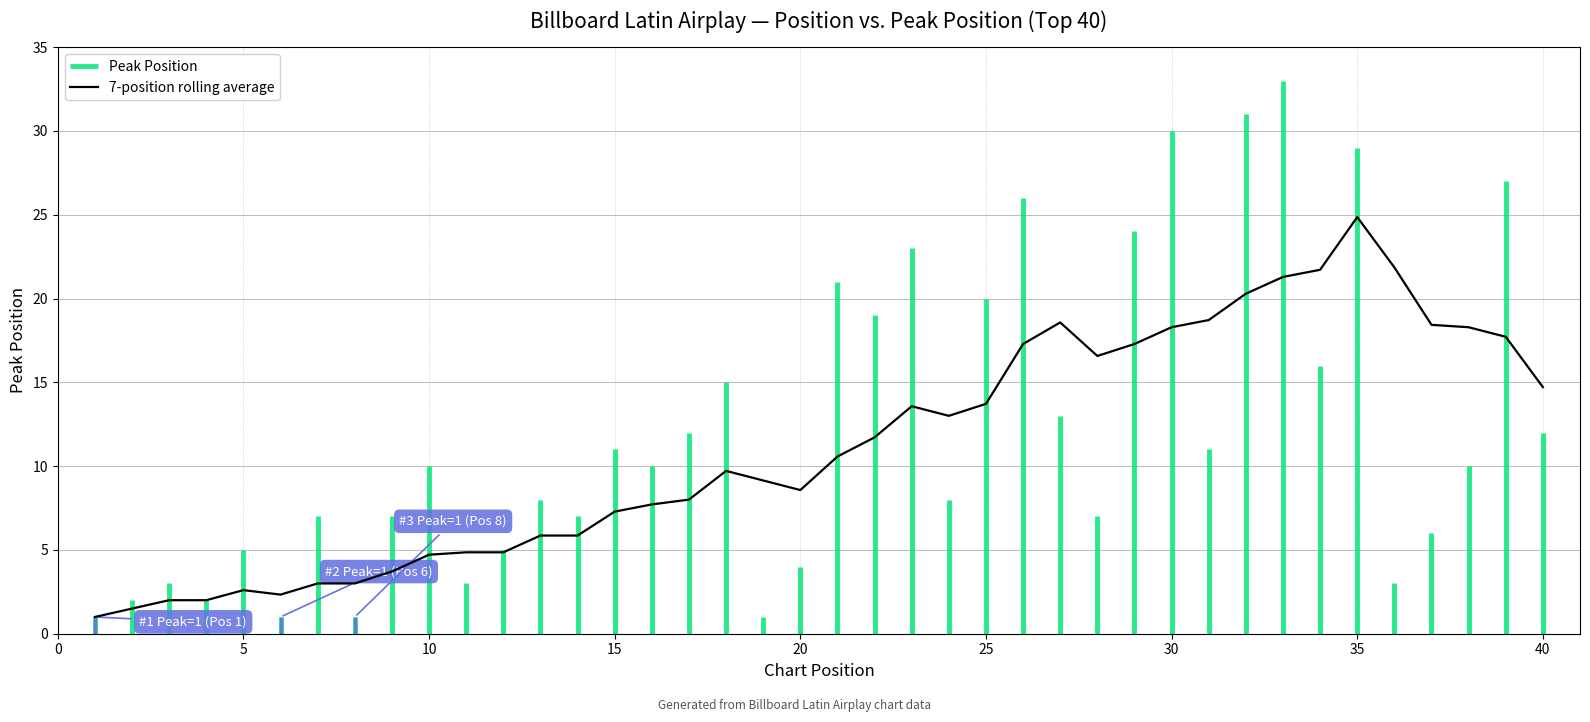

Is it true that 7-position rolling average equals 24.9 at 35?

True